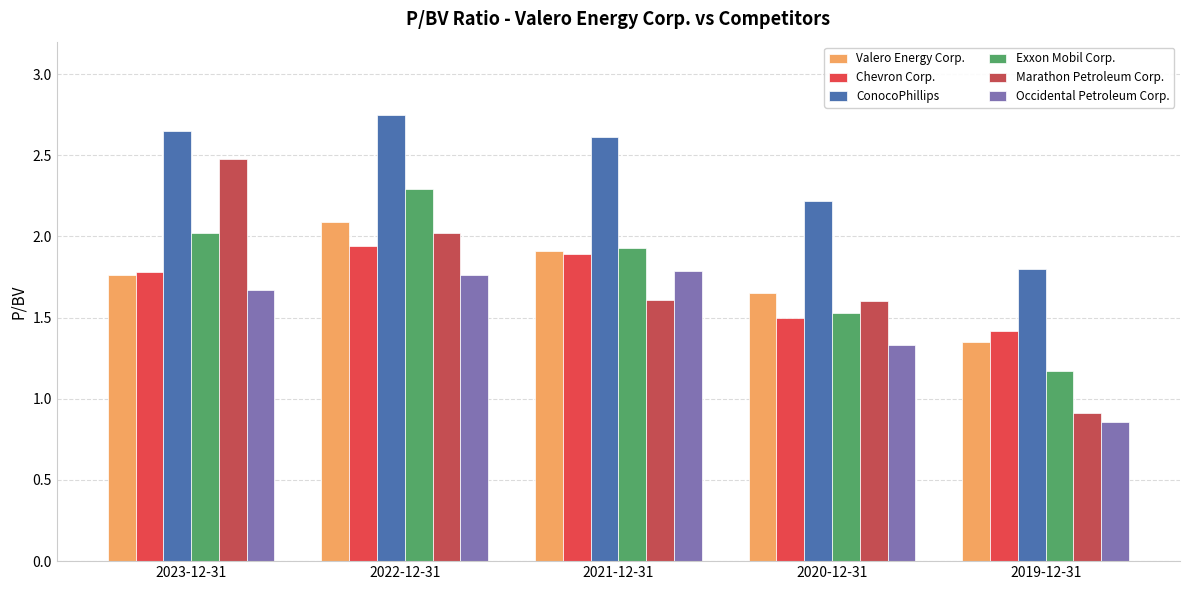

Which series has the largest range (max minus min)?

Marathon Petroleum Corp.